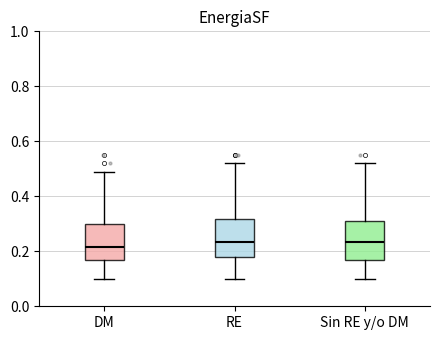

Reading left to right, read every box against the y-axis: the position of its median line, the range the box covers, and the ends of its whiskers. The values are not printed on the chart, so give them approximately, as read against the axis.

DM: median 0.22, box 0.18 to 0.30, whiskers 0.10 to 0.50
RE: median 0.24, box 0.18 to 0.32, whiskers 0.10 to 0.52
Sin RE y/o DM: median 0.24, box 0.18 to 0.32, whiskers 0.10 to 0.52